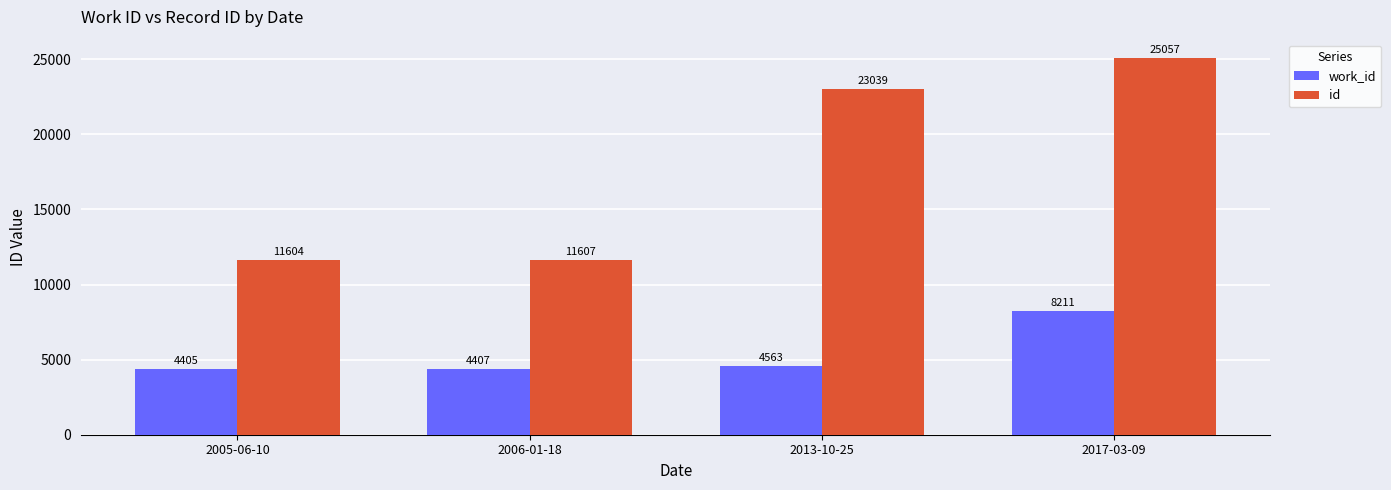

What is the difference between the highest and lowest values at 2006-01-18?

7200